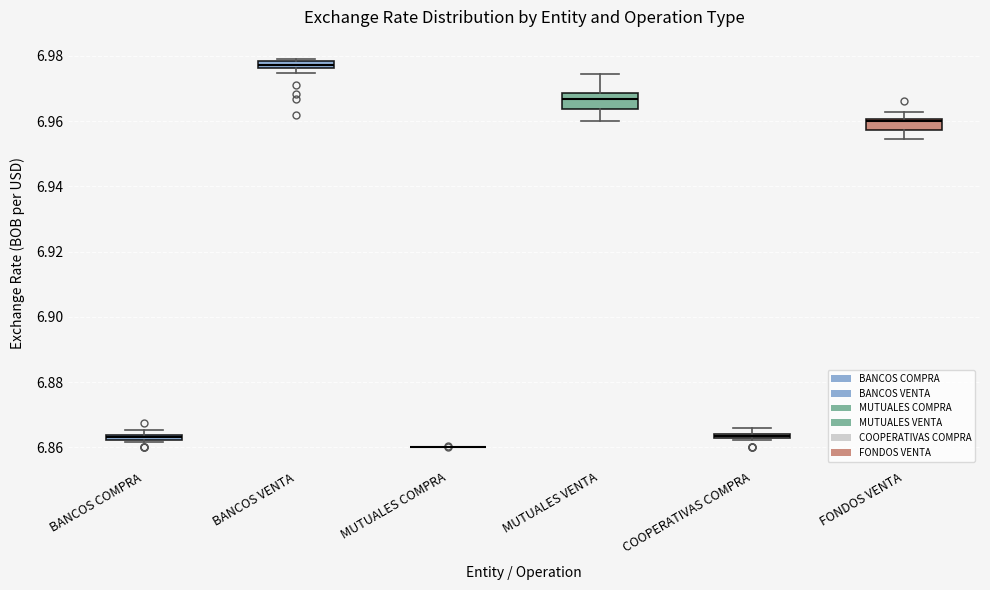

Where is the upper edge of the box for COOPERATIVAS COMPRA on the y-axis? The values are not printed on the chart, so give them approximately, as read against the axis.

6.864